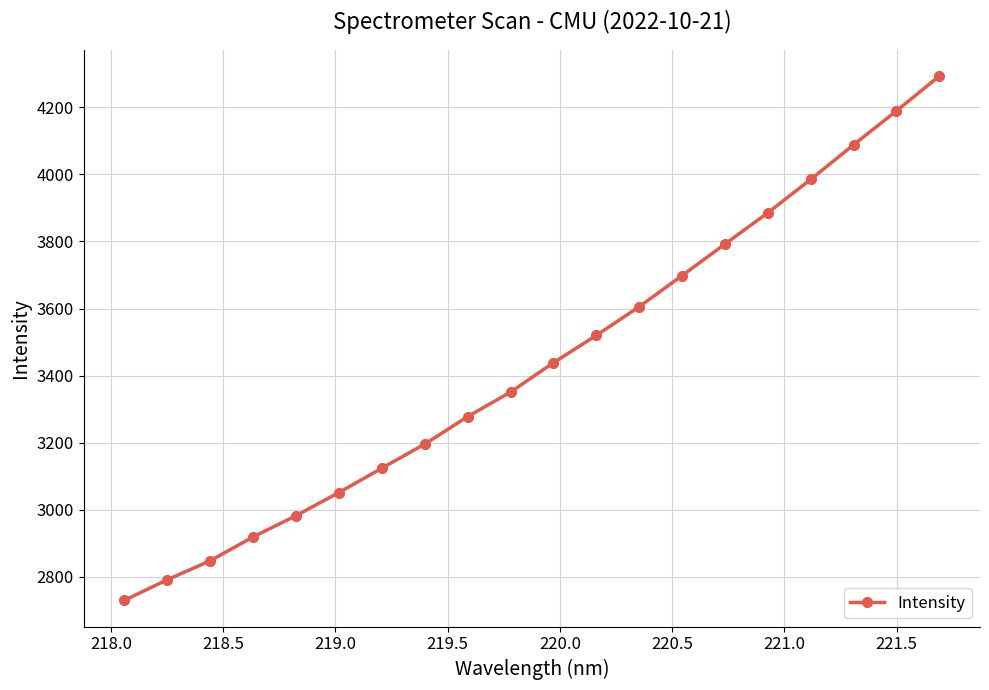

Does the chart display data point markers on the line(s)?

Yes